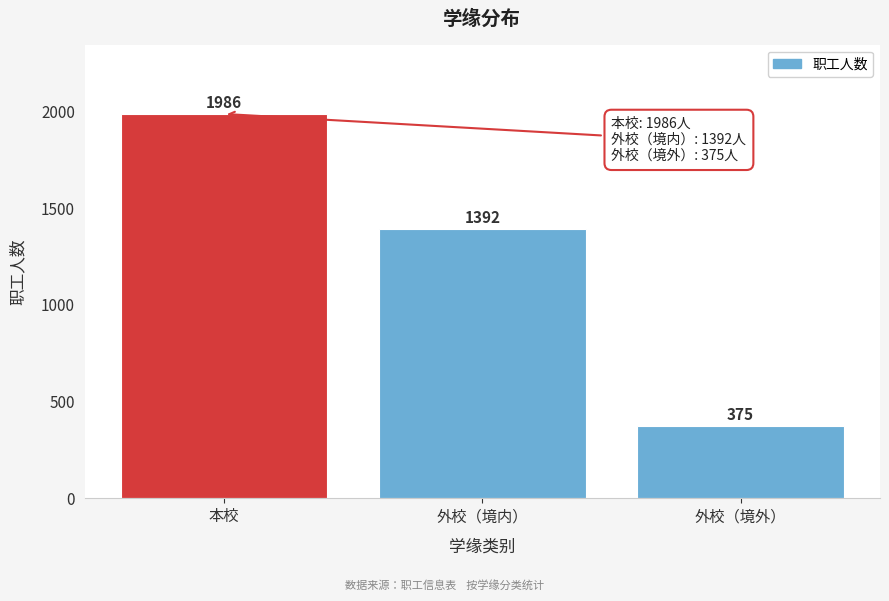

Reading left to right, extract all data points from this chart.

1986	1392	375